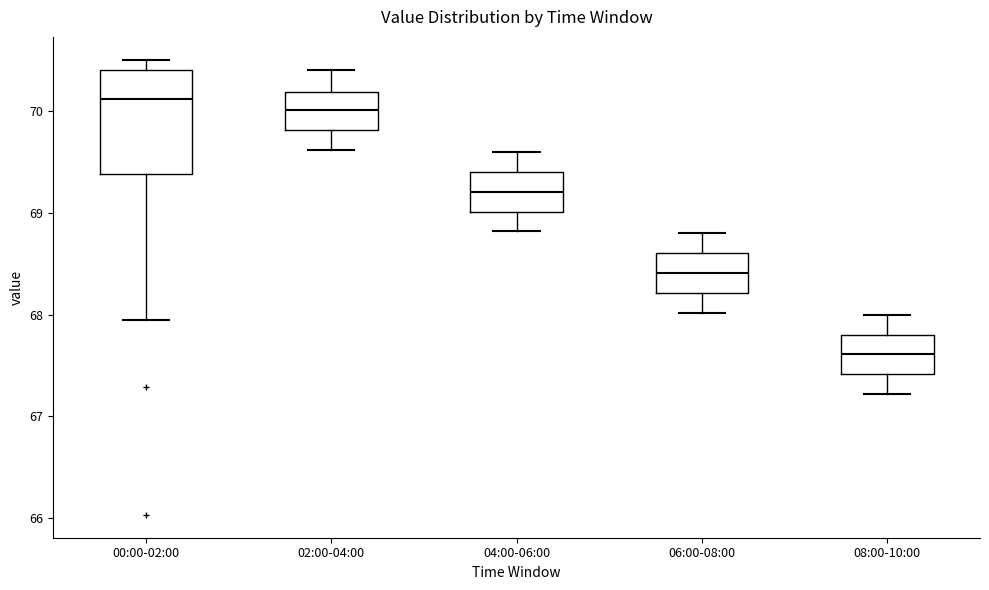

Reading left to right, read every box against the y-axis: the position of its median line, the range the box covers, and the ends of its whiskers. The values are not printed on the chart, so give them approximately, as read against the axis.

00:00-02:00: median 70.1, box 69.4 to 70.4, whiskers 68.0 to 70.5
02:00-04:00: median 70.0, box 69.8 to 70.2, whiskers 69.6 to 70.4
04:00-06:00: median 69.2, box 69.0 to 69.4, whiskers 68.8 to 69.6
06:00-08:00: median 68.4, box 68.2 to 68.6, whiskers 68.0 to 68.8
08:00-10:00: median 67.6, box 67.4 to 67.8, whiskers 67.2 to 68.0